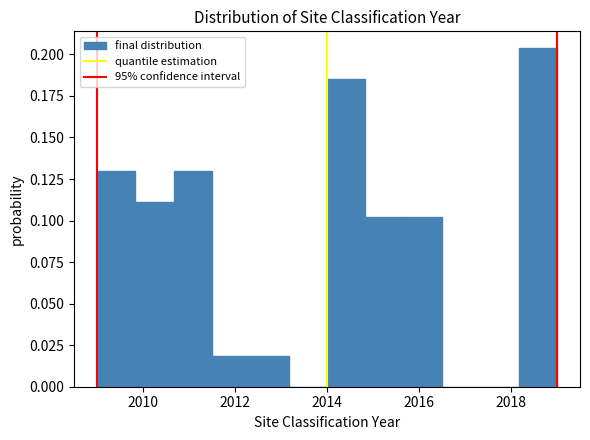

Reading left to right, list every bar in this chart as the range it spans on the x-axis followed by its height. Neither the bar edges nor the heights are printed on the chart, so give them approximately, as read against the axes.

2009.0 to 2009.8: 0.130
2009.8 to 2010.6: 0.110
2010.6 to 2011.6: 0.130
2011.6 to 2012.4: 0.020
2012.4 to 2013.2: 0.020
2013.2 to 2014.0: 0
2014.0 to 2014.8: 0.185
2014.8 to 2015.6: 0.100
2015.6 to 2016.6: 0.100
2016.6 to 2017.4: 0
2017.4 to 2018.2: 0
2018.2 to 2019.0: 0.205